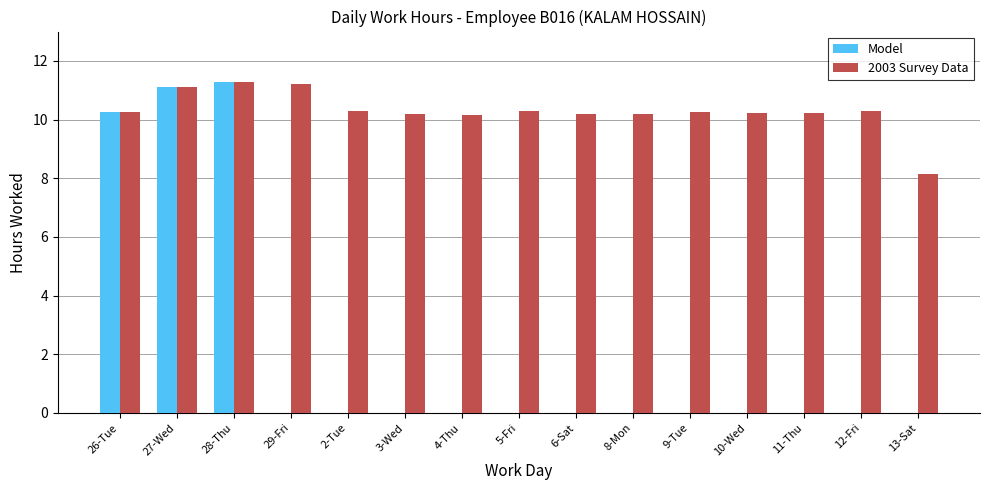

What is the spread (max minus min) of values at 9-Tue?

10.3